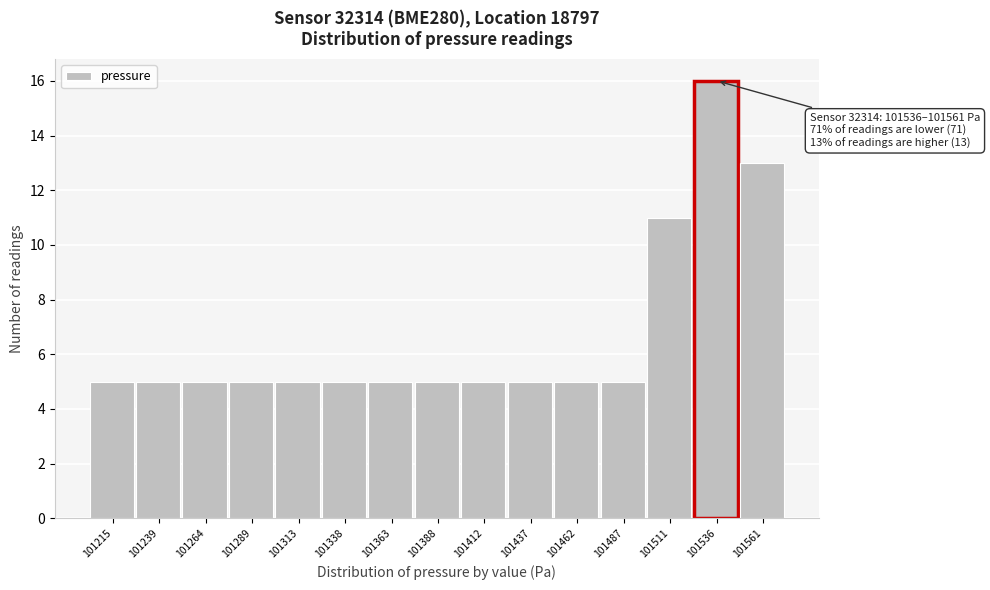

Reading left to right, list all the values displayed in this chart.

101215=5	101239=5	101264=5	101289=5	101313=5	101338=5	101363=5	101388=5	101412=5	101437=5	101462=5	101487=5	101511=11	101536=16	101561=13